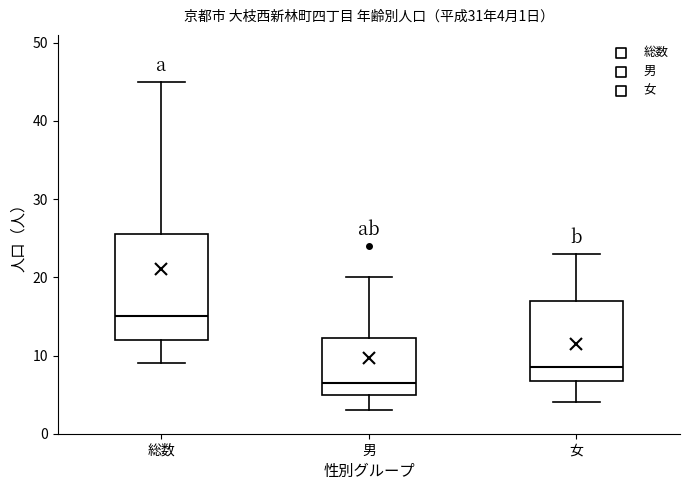

Comparing the boxes themselves (not the whiskers), which one is the tallest?

総数